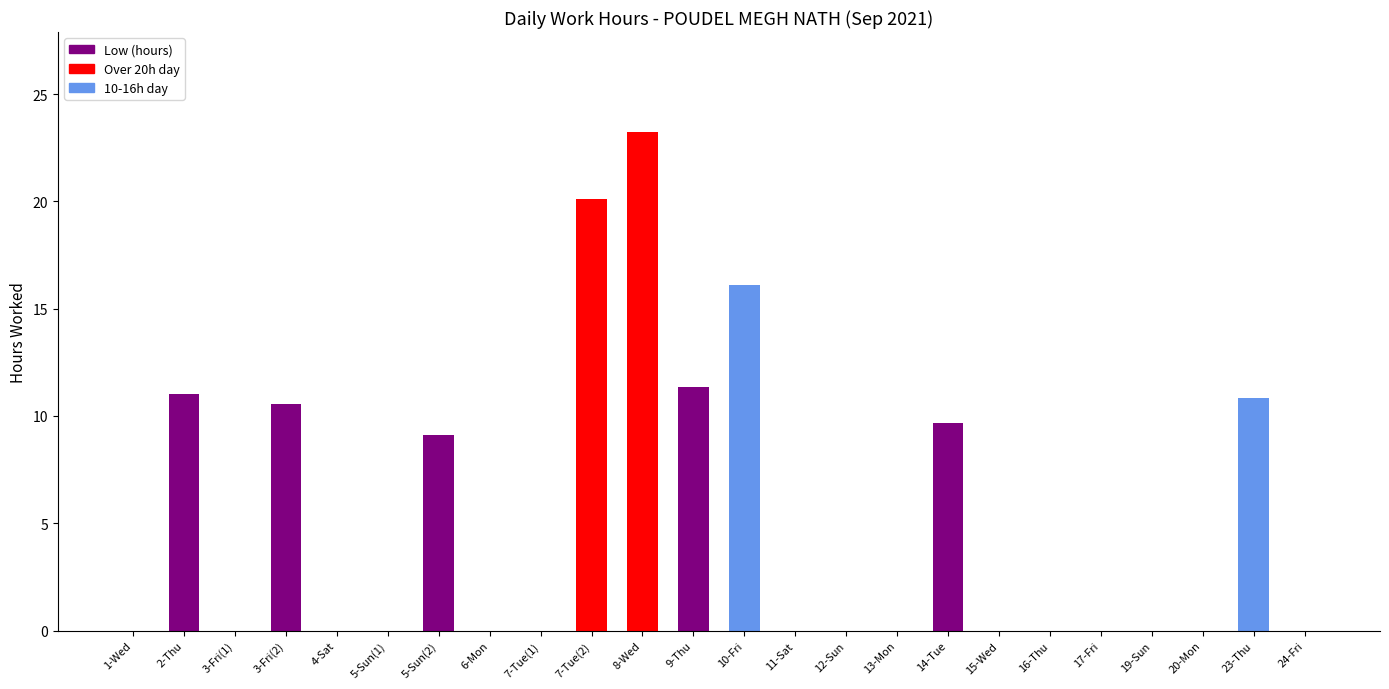

At which label is the value closest to 11?

2-Thu